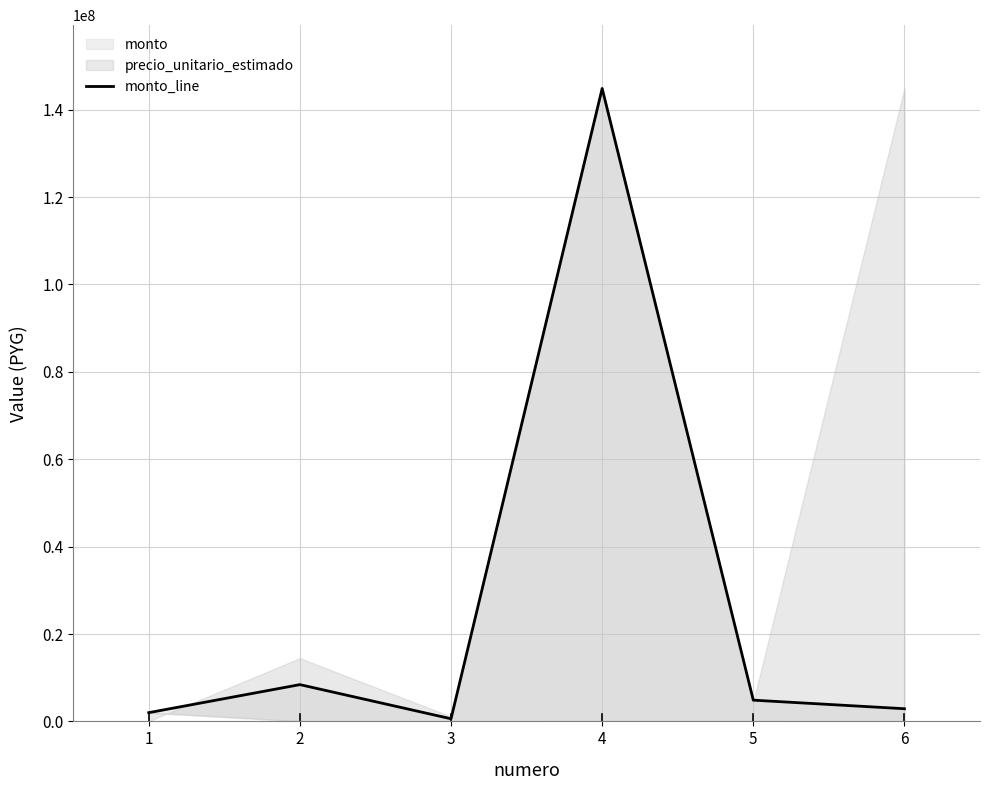

Which has a higher value, 4 or 1?

4